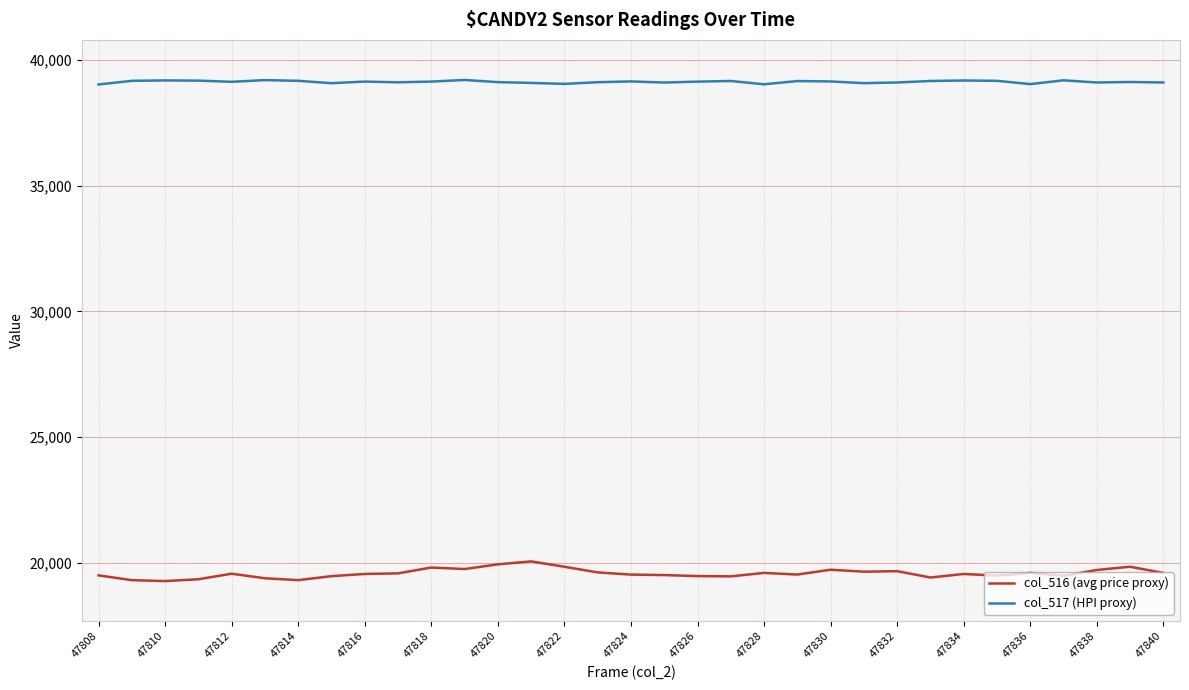

True or false: col_517 (HPI proxy) and col_516 (avg price proxy) intersect in this chart.

False